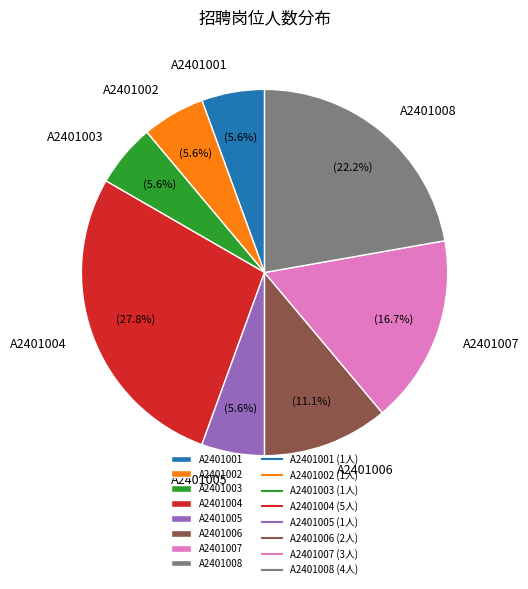

To the nearest percent, what percentage of the pie is A2401001?

6%